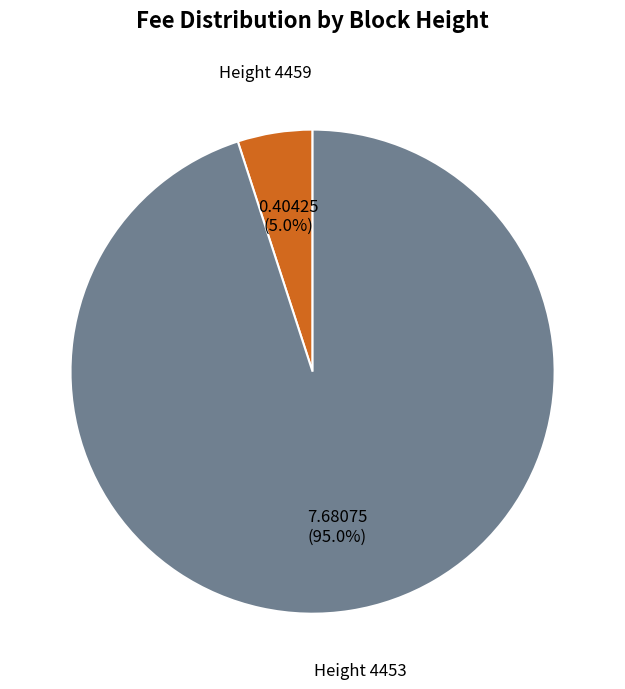

How many segments does this pie chart have?

2